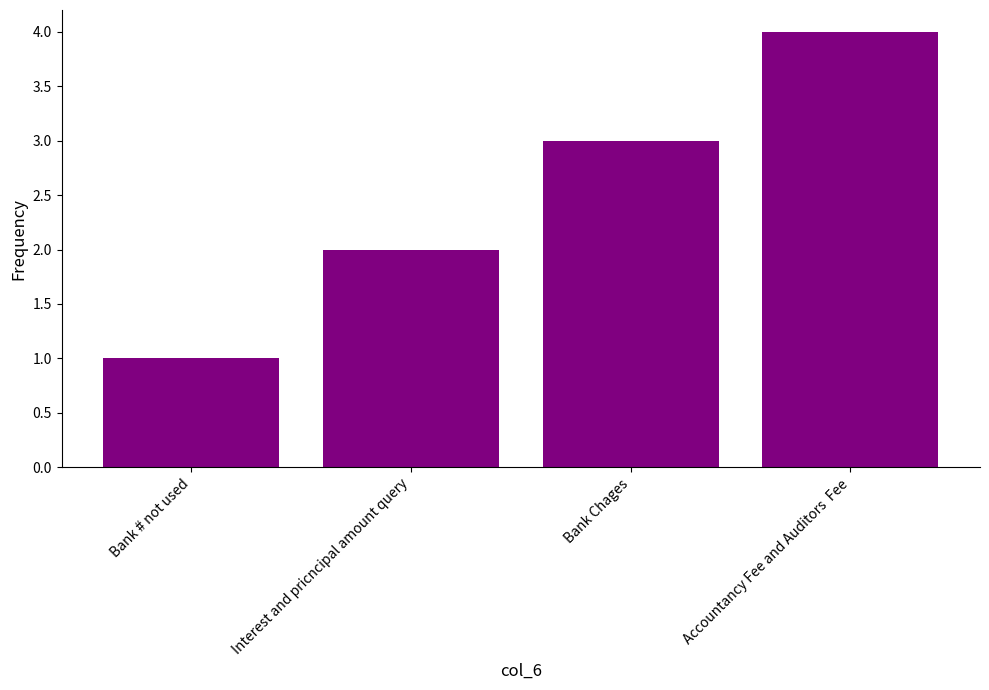

What is the change in value from Bank # not used to Bank Chages?

+2